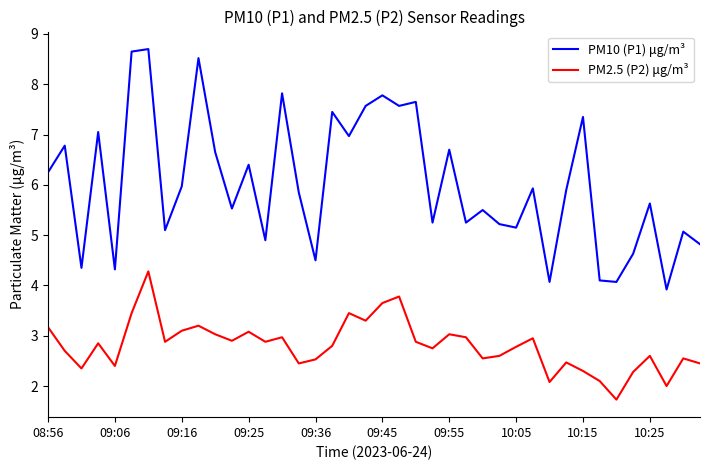

What is the maximum value for PM10 (P1) μg/m³?

8.7